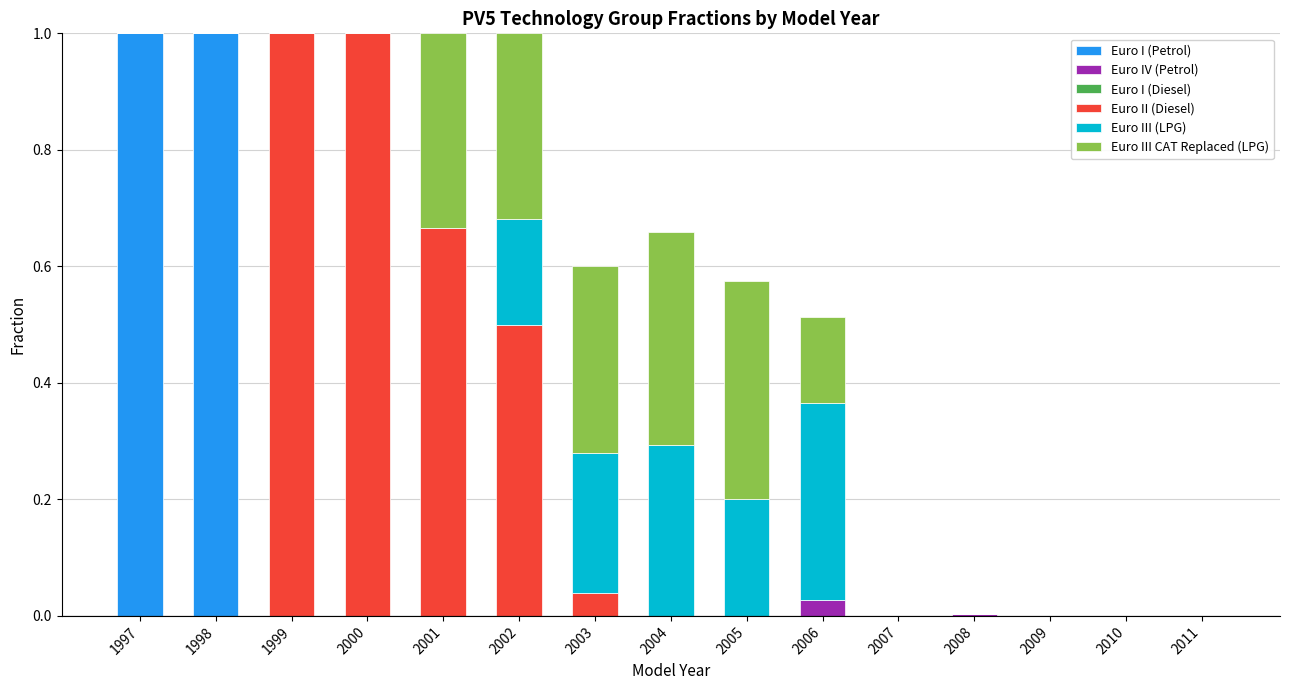

The value of Euro I (Petrol) at 2003 is 0.0. True or false?

True